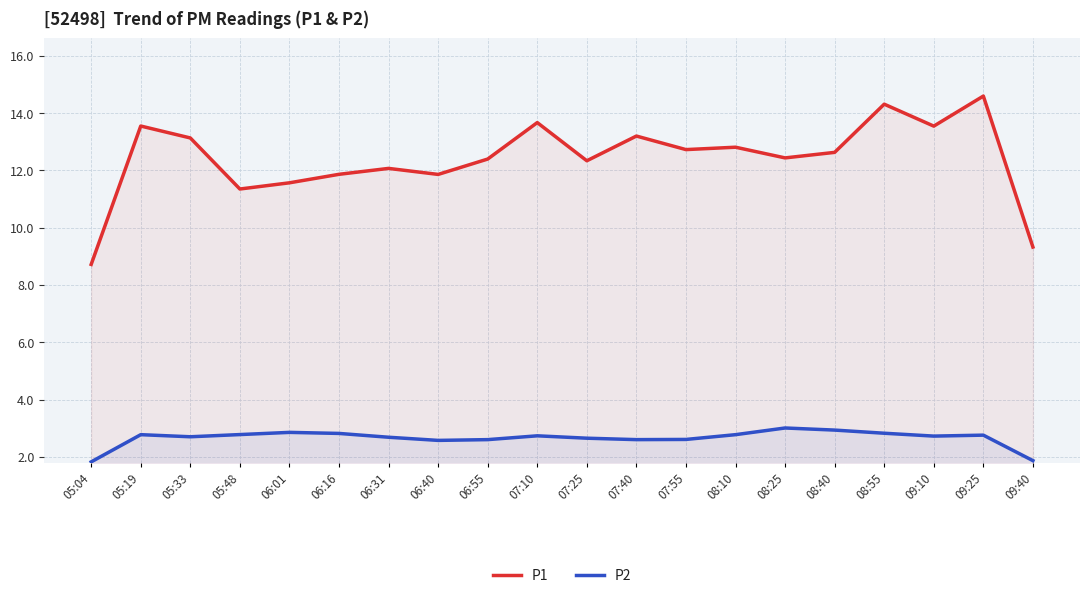

Reading left to right, extract all data points from this chart.

P1: 8.7	13.6	13.1	11.4	11.6	11.9	12.1	11.9	12.4	13.7	12.3	13.2	12.7	12.8	12.4	12.6	14.3	13.5	14.6	9.3
P2: 1.8	2.8	2.7	2.8	2.9	2.8	2.7	2.6	2.6	2.7	2.6	2.6	2.6	2.8	3.0	2.9	2.8	2.7	2.8	1.9